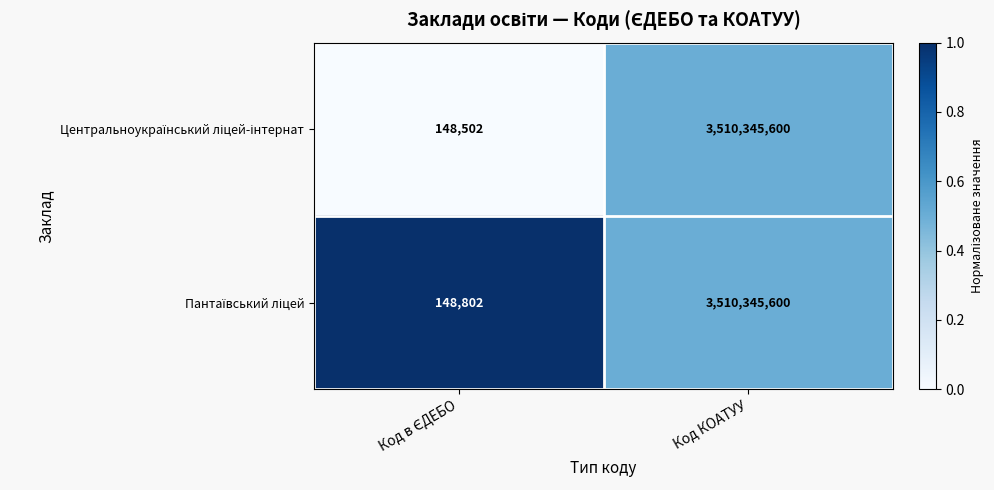

What is the maximum value shown in the chart?

3510345600